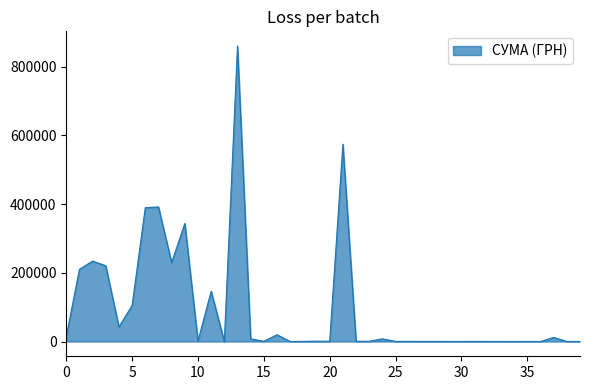

How many lines are shown in the chart?

1